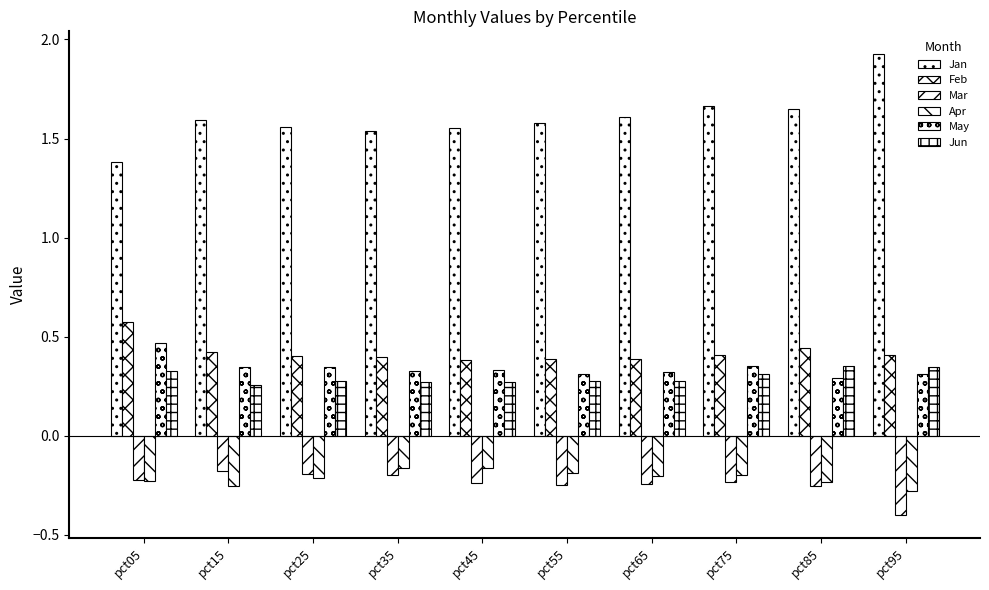

Reading left to right, transcribe all the data shown in this chart.

Jan: 1.4	1.6	1.6	1.5	1.6	1.6	1.6	1.7	1.6	1.9
Feb: 0.6	0.4	0.4	0.4	0.4	0.4	0.4	0.4	0.4	0.4
Mar: -0.2	-0.2	-0.2	-0.2	-0.2	-0.2	-0.2	-0.2	-0.3	-0.4
Apr: -0.2	-0.3	-0.2	-0.2	-0.2	-0.2	-0.2	-0.2	-0.2	-0.3
May: 0.5	0.3	0.3	0.3	0.3	0.3	0.3	0.4	0.3	0.3
Jun: 0.3	0.3	0.3	0.3	0.3	0.3	0.3	0.3	0.4	0.3